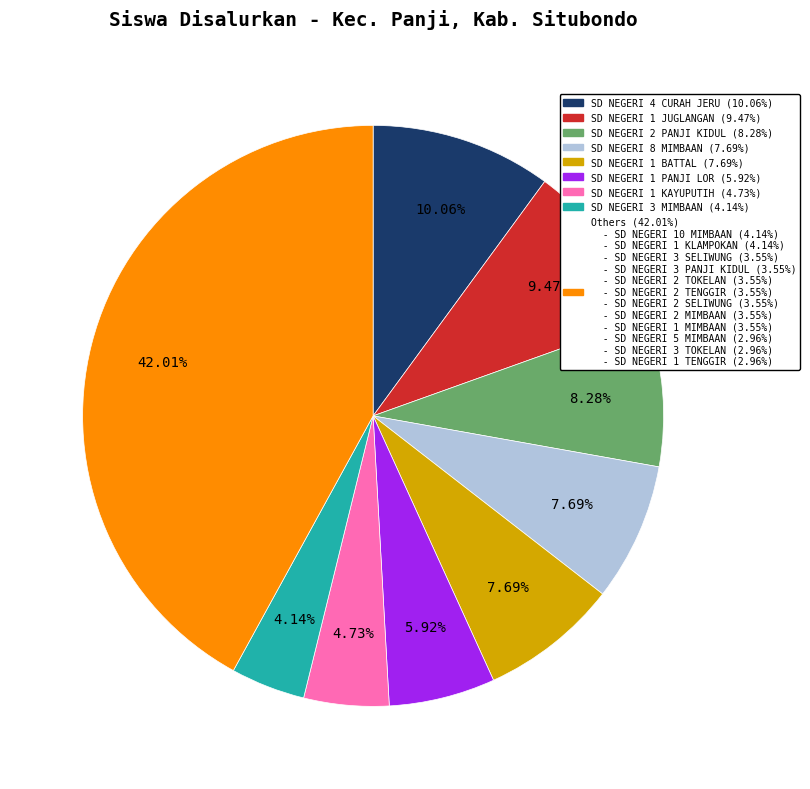

Is there a majority slice in this chart?

No